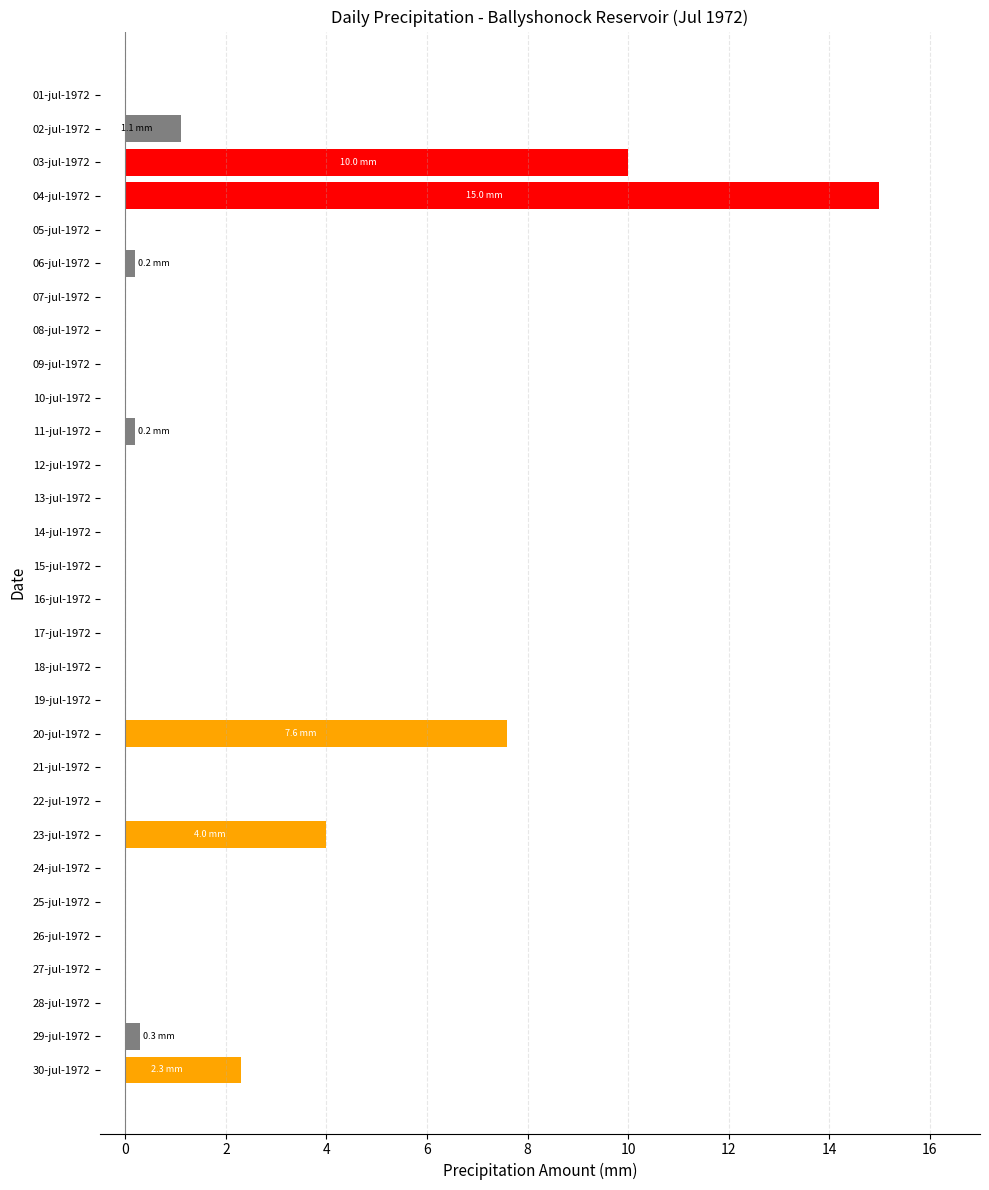

Where is the data nearest to the value 7?

20-jul-1972